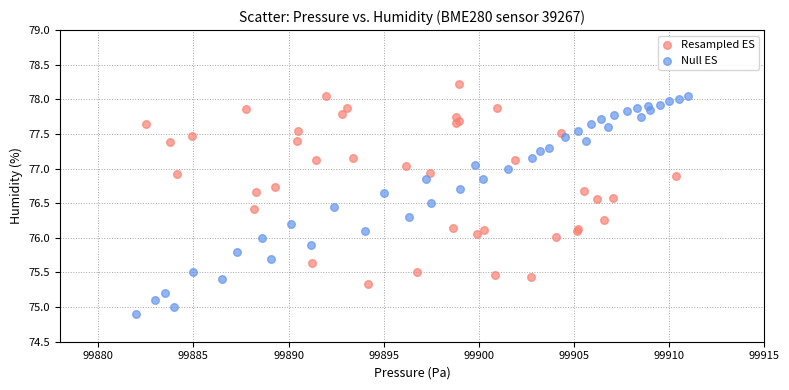

Which series has the widest spread of Y values?

Null ES